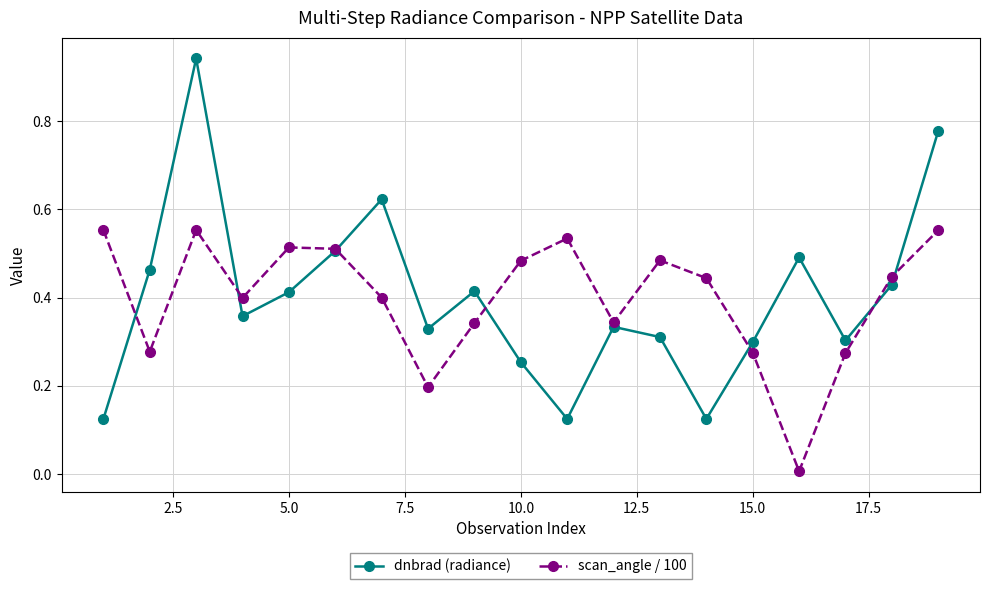

How many lines are shown in the chart?

2